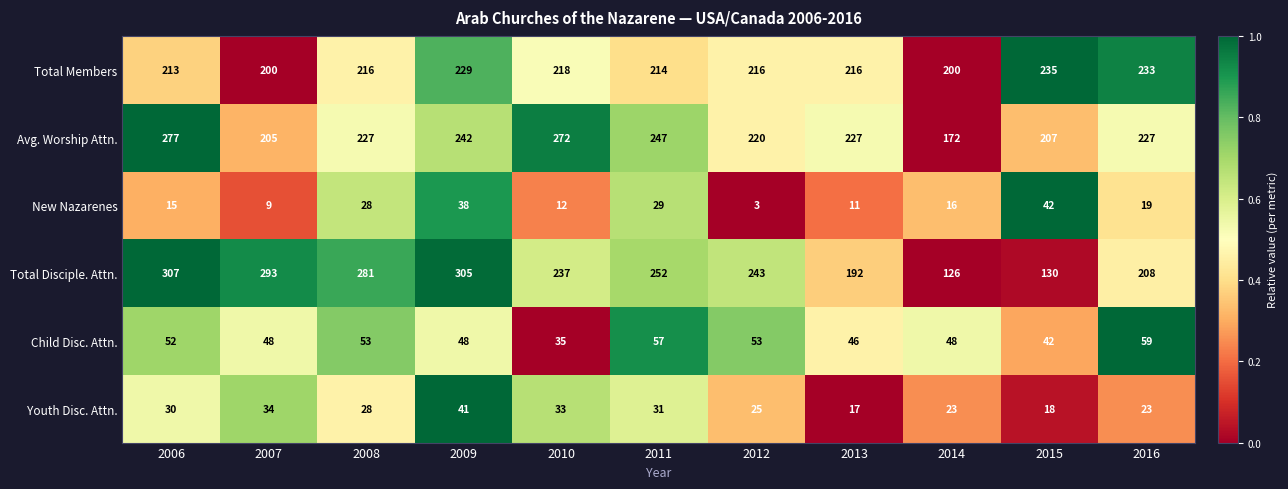

Which series has the widest spread of values?

Total Disciple. Attn.